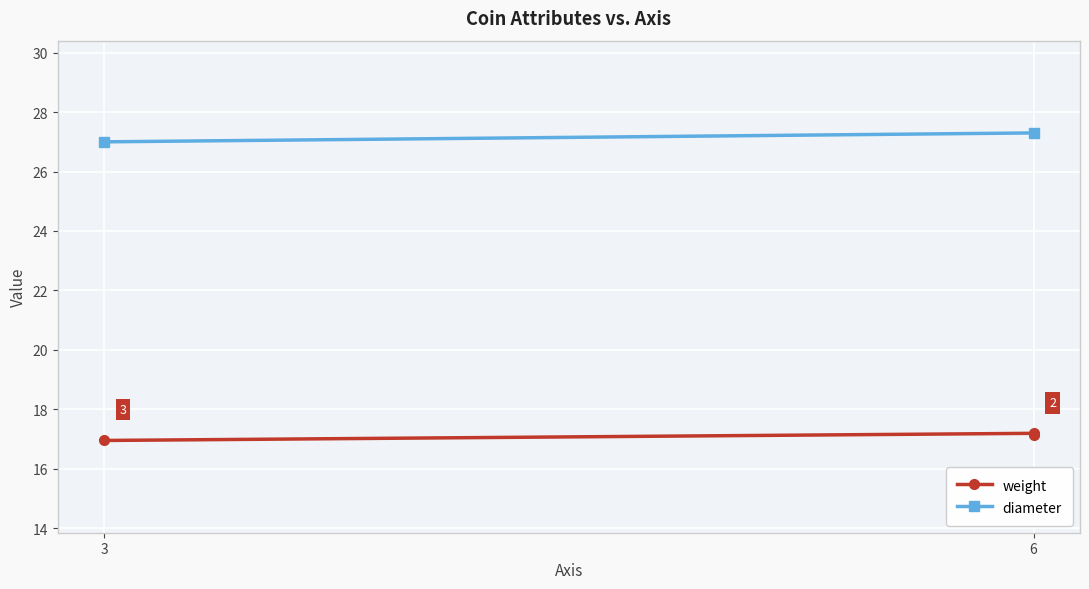

How many lines are shown in the chart?

2